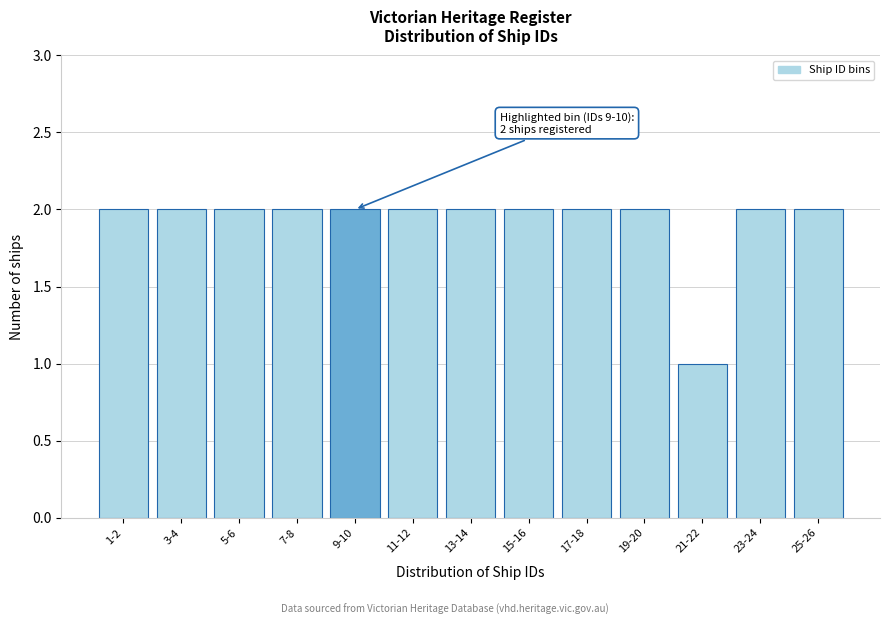

Reading left to right, what are all the values shown in this chart?

2	2	2	2	2	2	2	2	2	2	1	2	2